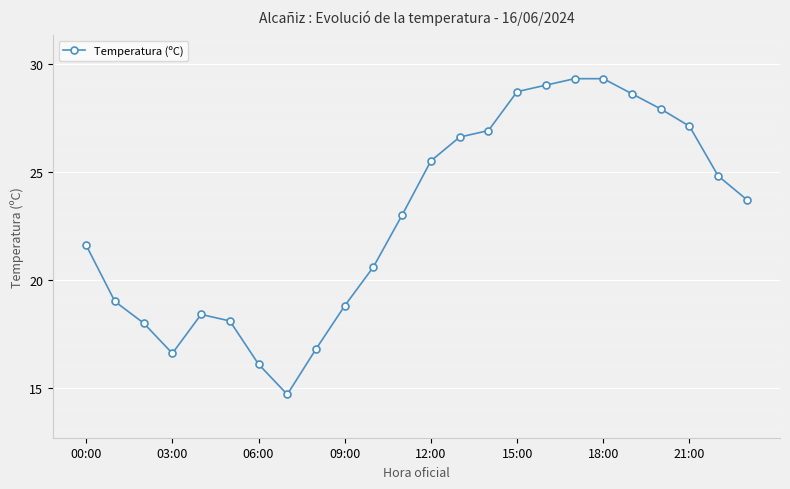

What is the average value?

22.9